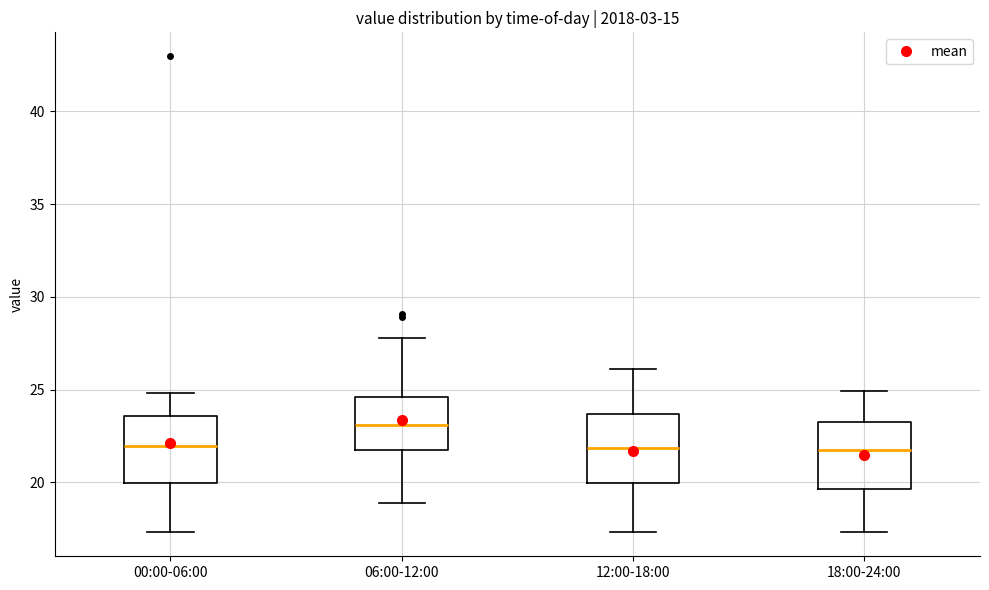

Reading left to right, transcribe this box plot: for each box, give where its median line is, the range the box spans, and where its two whiskers end, as read against the y-axis. The values are not printed on the chart, so give them approximately, as read against the axis.

00:00-06:00: median 22.0, box 20.0 to 23.5, whiskers 17.5 to 25.0
06:00-12:00: median 23.0, box 21.5 to 24.5, whiskers 19.0 to 28.0
12:00-18:00: median 22.0, box 20.0 to 23.5, whiskers 17.5 to 26.0
18:00-24:00: median 22.0, box 19.5 to 23.0, whiskers 17.5 to 25.0